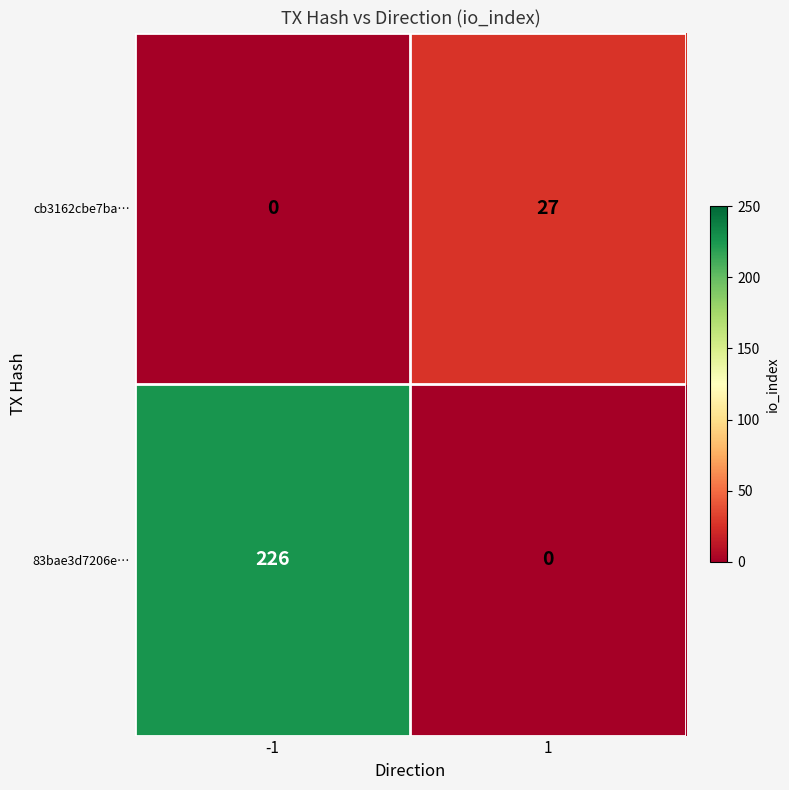

Count the number of categories in the chart.

2